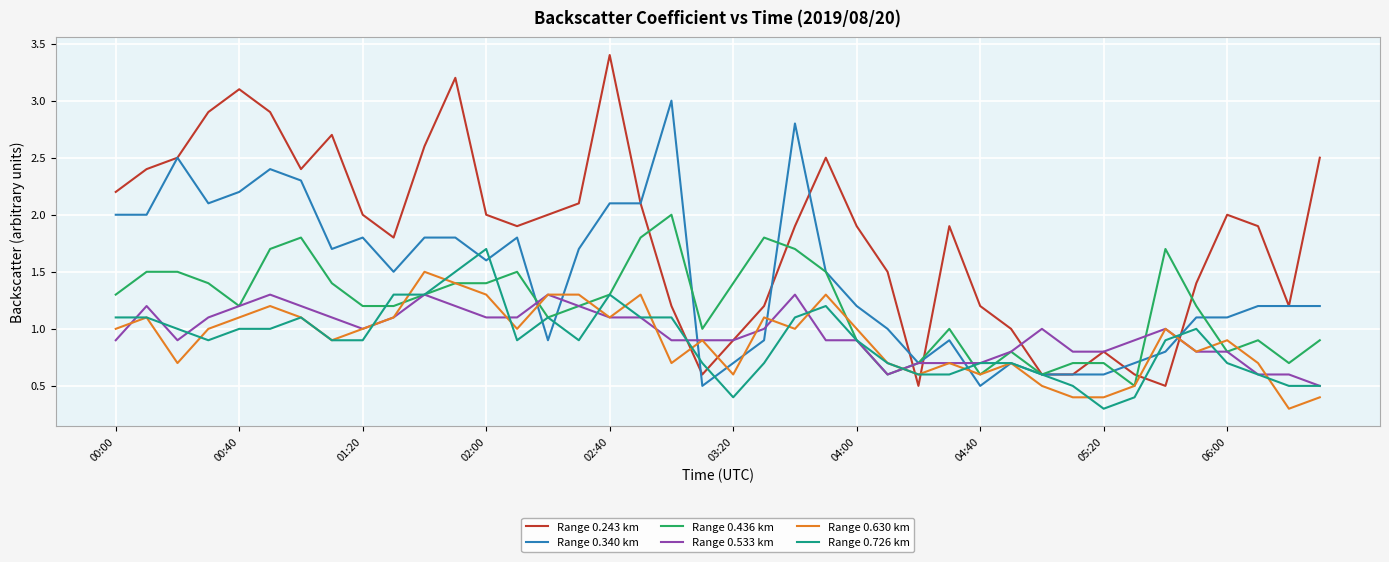

What is the average value of the Range 0.340 km series?

1.4